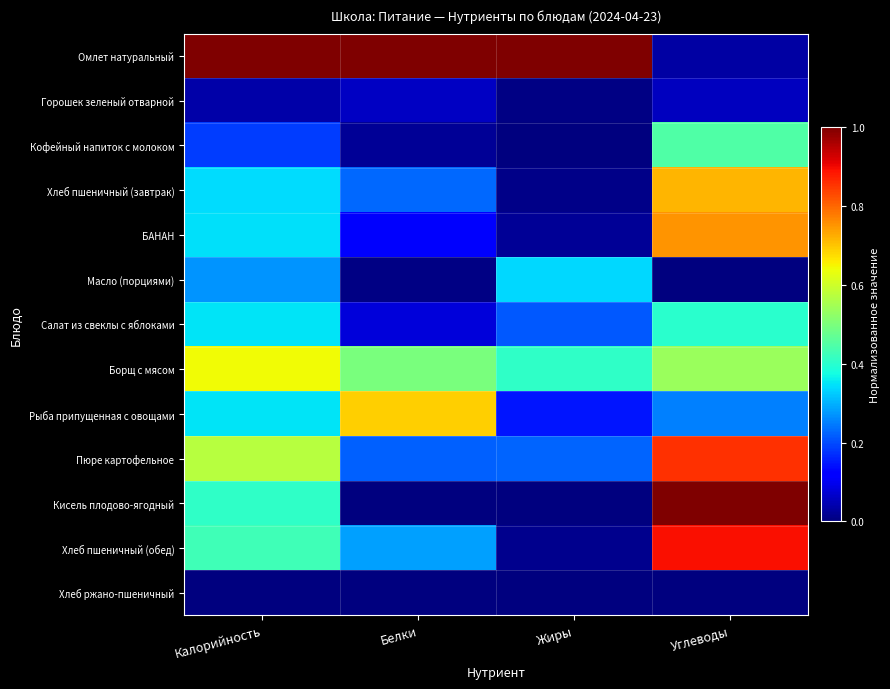

Which series changed the most between Калорийность and Жиры?

Хлеб пшеничный (обед)